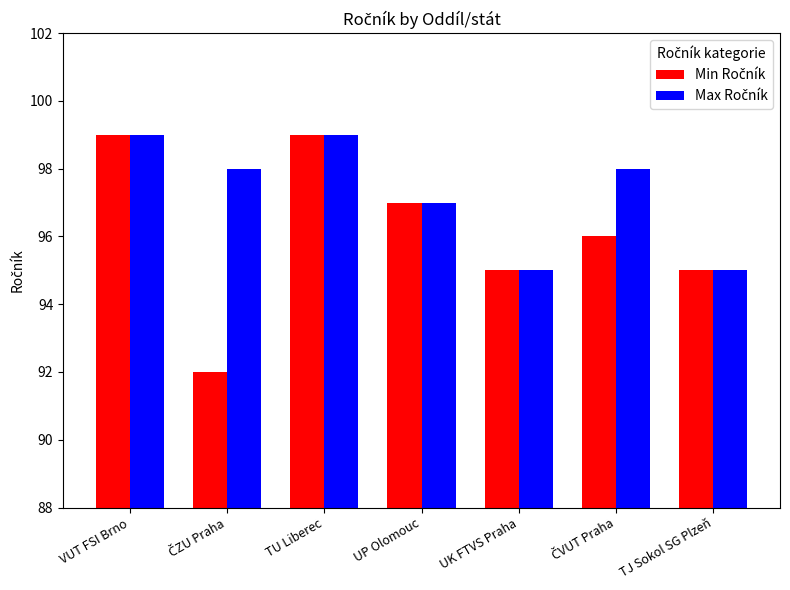

What is the smallest value displayed?

92